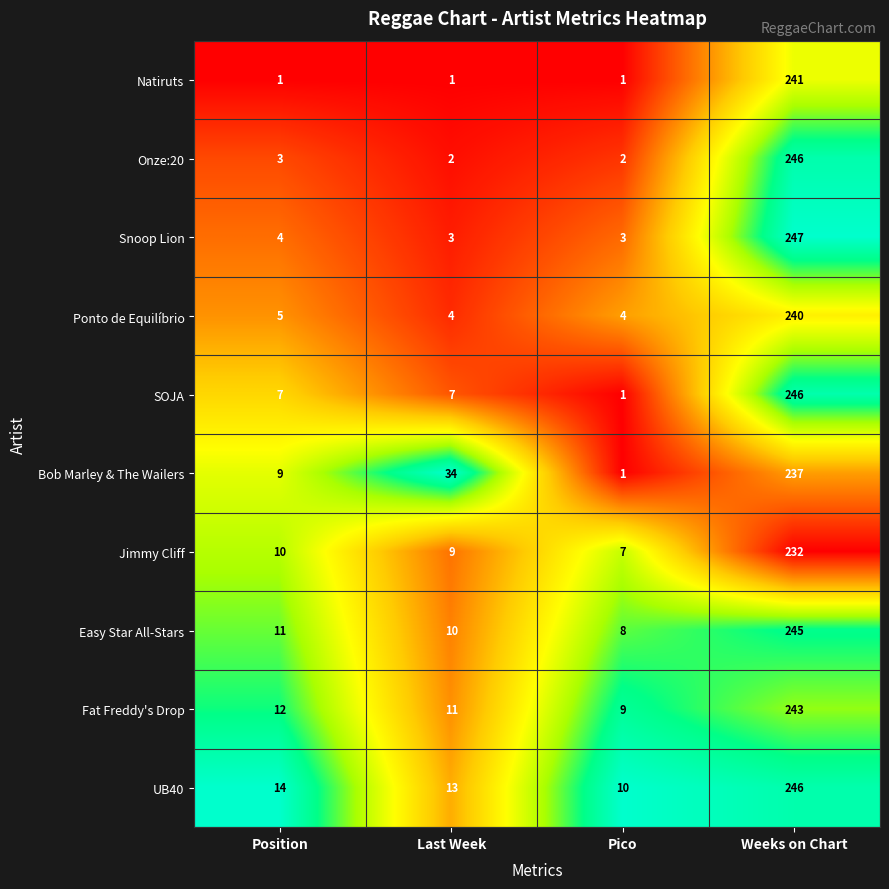

At which label is Fat Freddy's Drop closest to 126?

Position